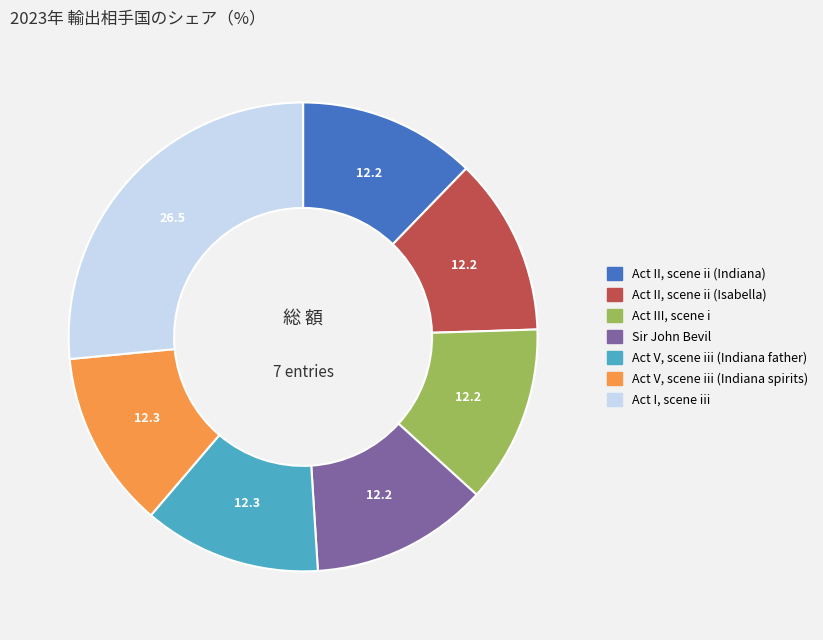

What is the largest slice in the pie chart?

Act I, scene iii